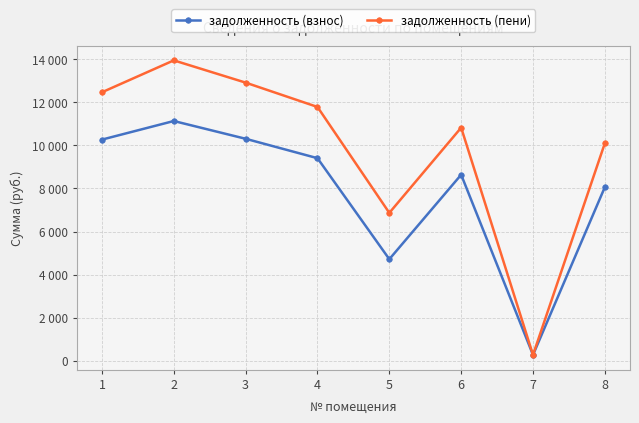

What are all the series names shown in the legend?

задолженность (взнос), задолженность (пени)